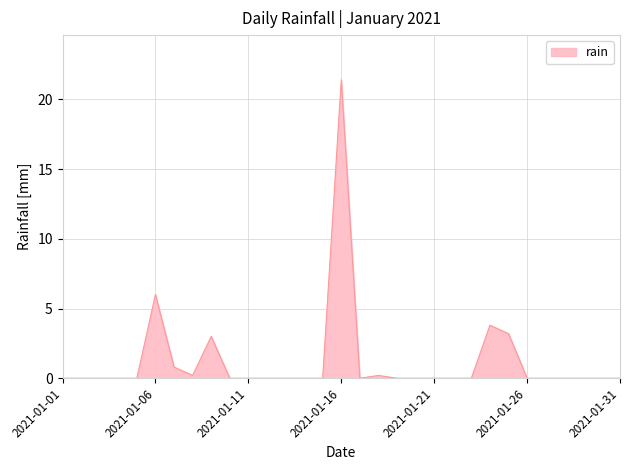

True or false: there are more than 1 points higher than both neighbors.

True